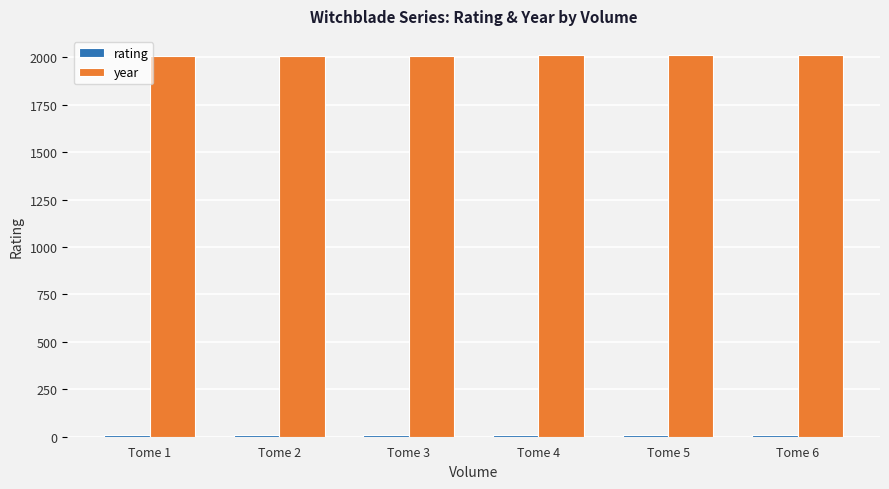

Which series has the largest total across all categories?

year